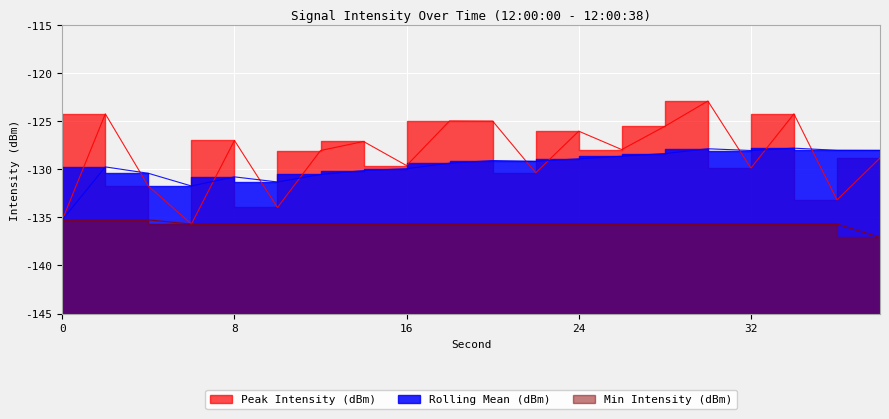

Does the chart display data point markers on the line(s)?

No